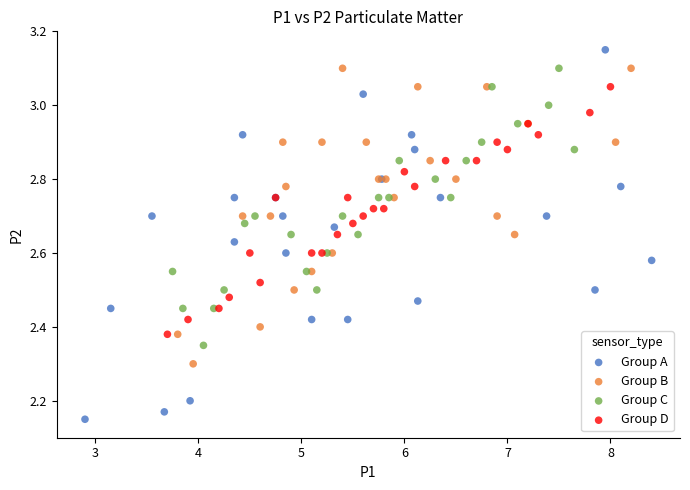

What are all the series names shown in the legend?

Group A, Group B, Group C, Group D